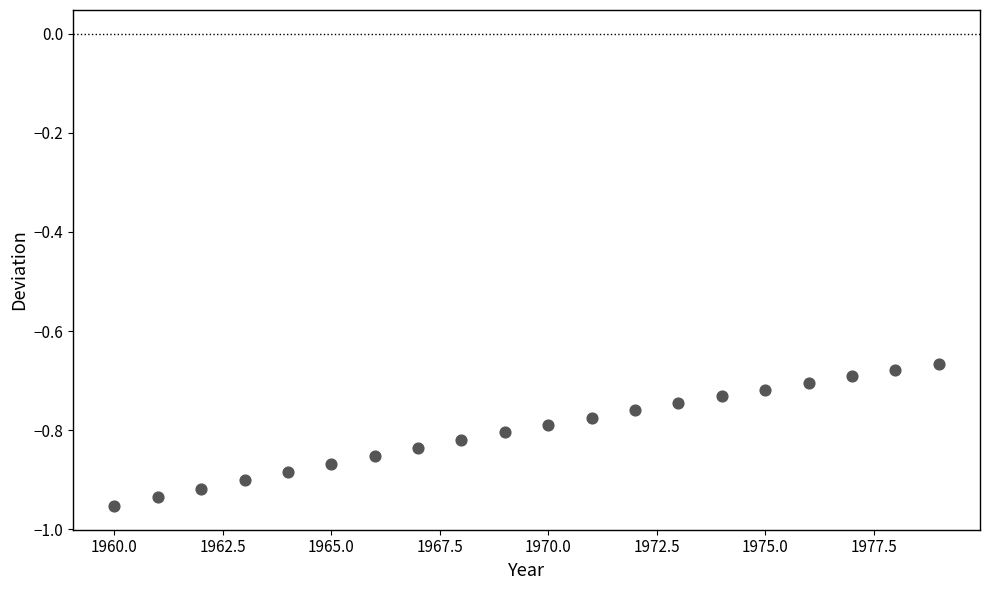

What is the range of X values (max minus min)?

19.0